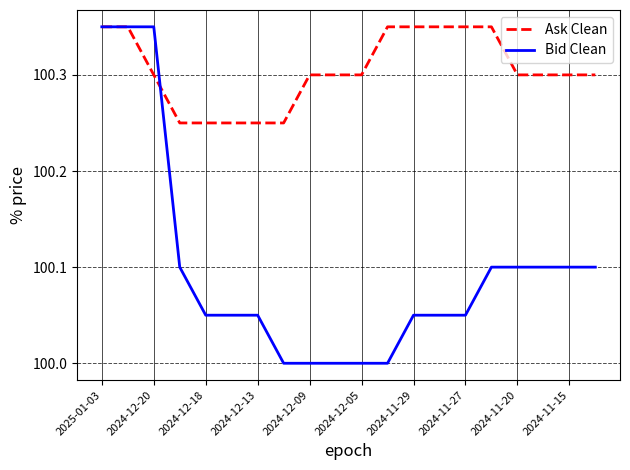

Which series has the largest range (max minus min)?

Bid Clean